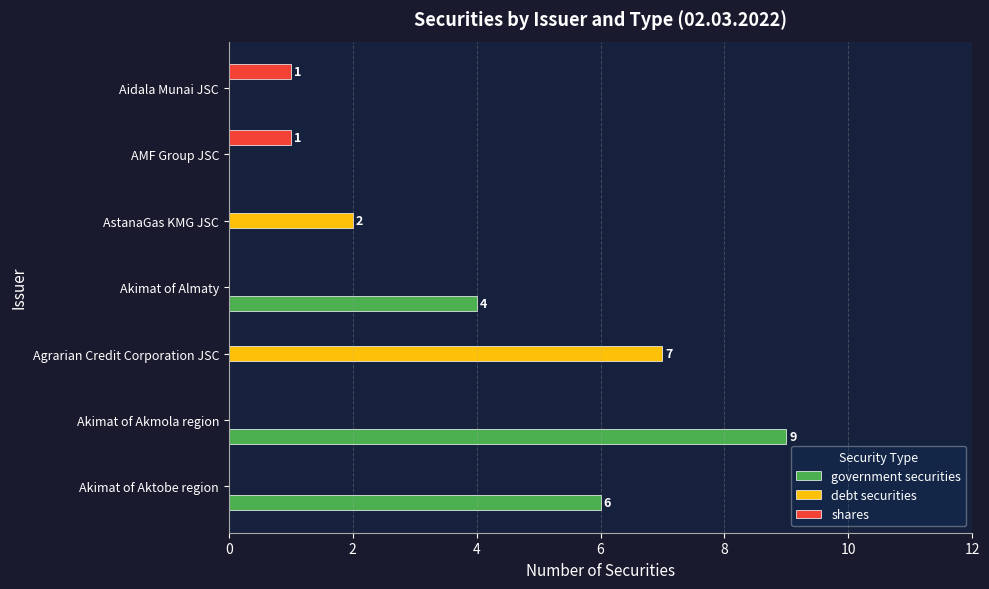

Which category has the highest value in the debt securities series?

Agrarian Credit Corporation JSC